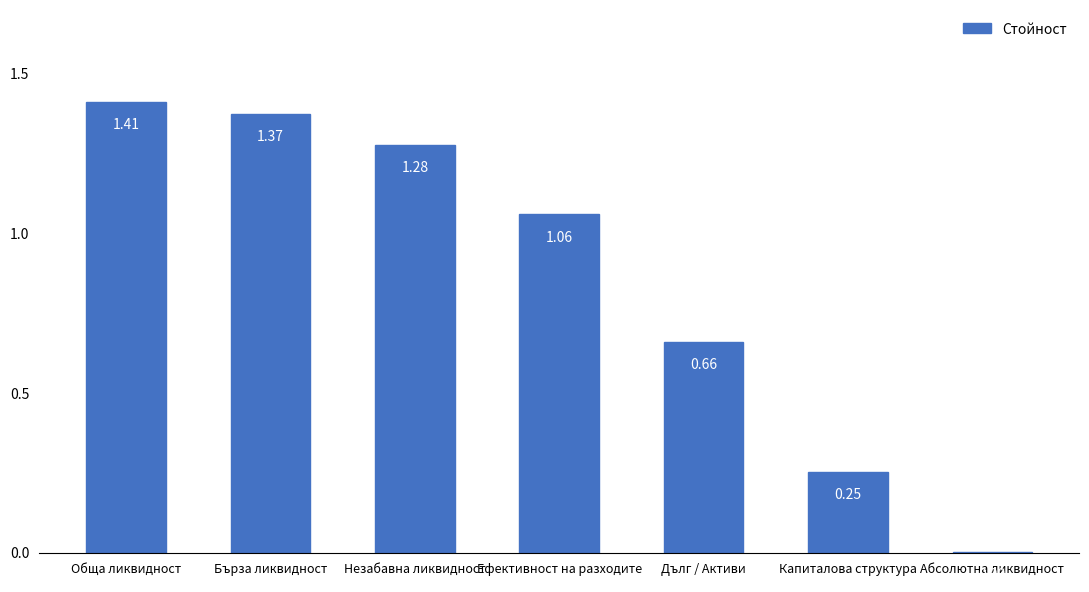

At which category does the chart reach its peak across all series?

Обща ликвидност